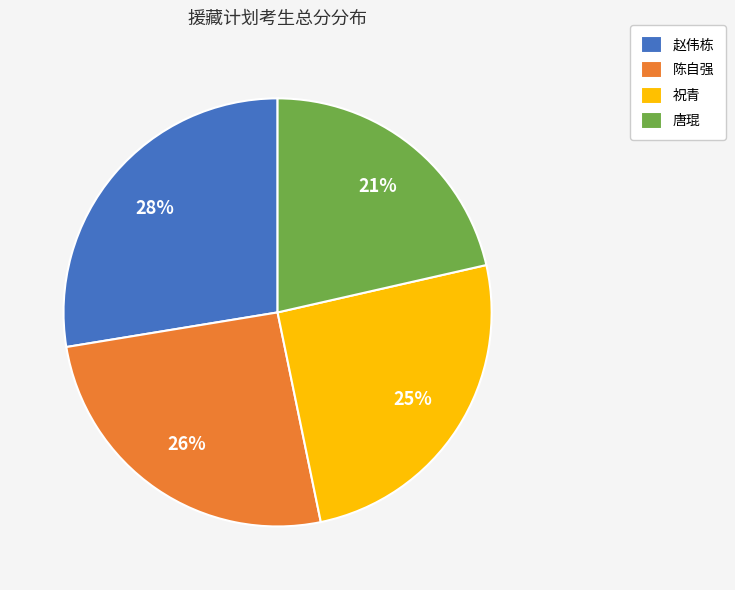

Is there any slice that represents more than half of the pie?

No